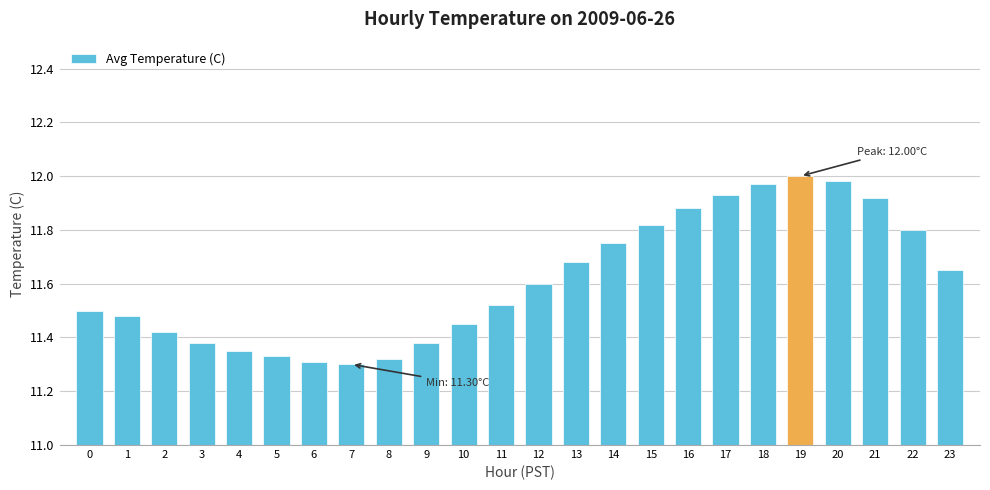

Which has a higher value, 23 or 7?

23